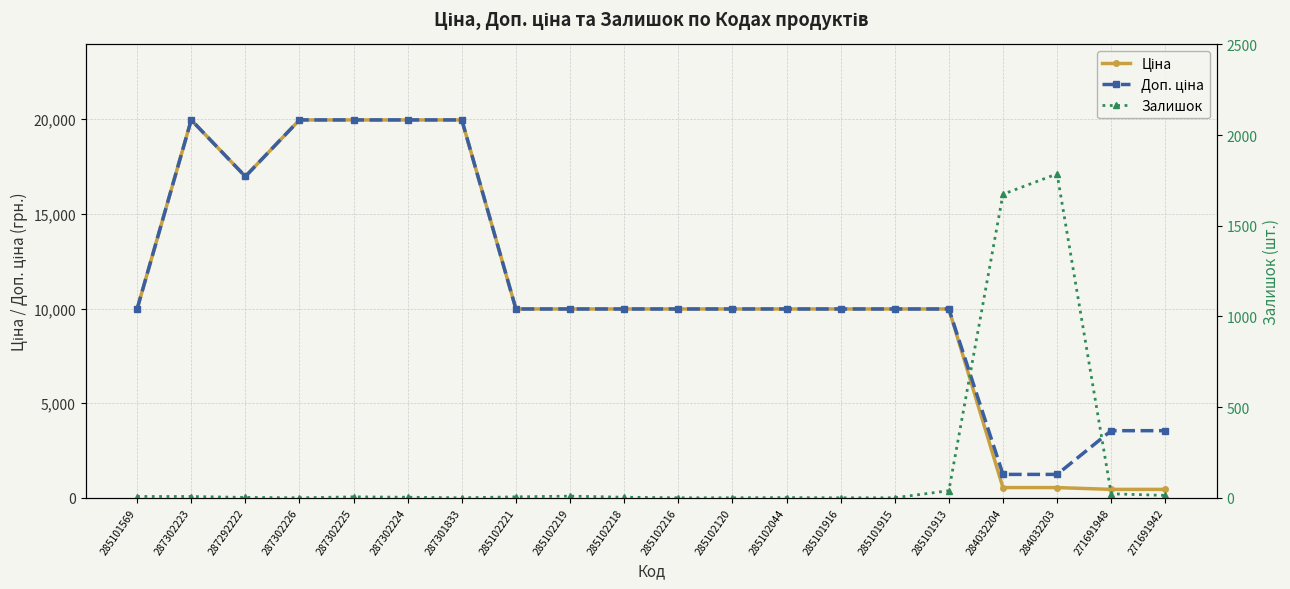

Is it true that Доп. ціна equals 3545.0 at 271691942?

True